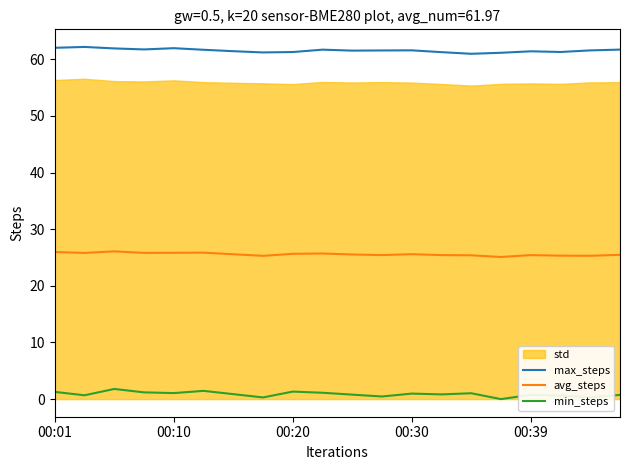

The value of max_steps at 6 is 61.4. True or false?

True